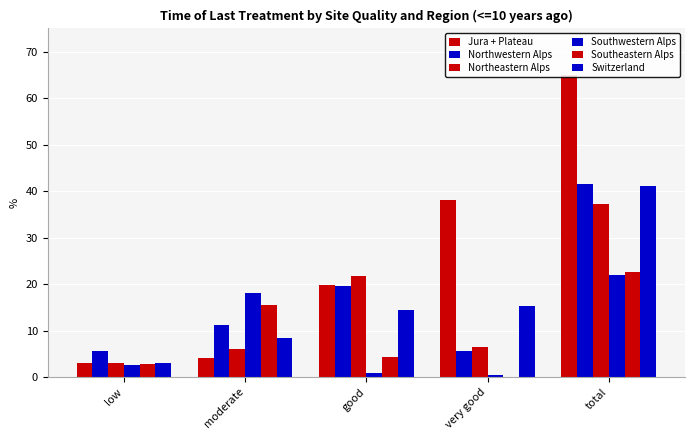

How many bars are there in total?

30